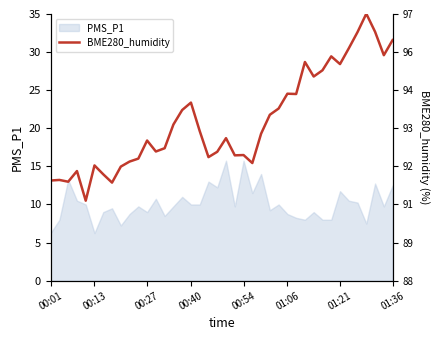

What position from the left is 28?

29